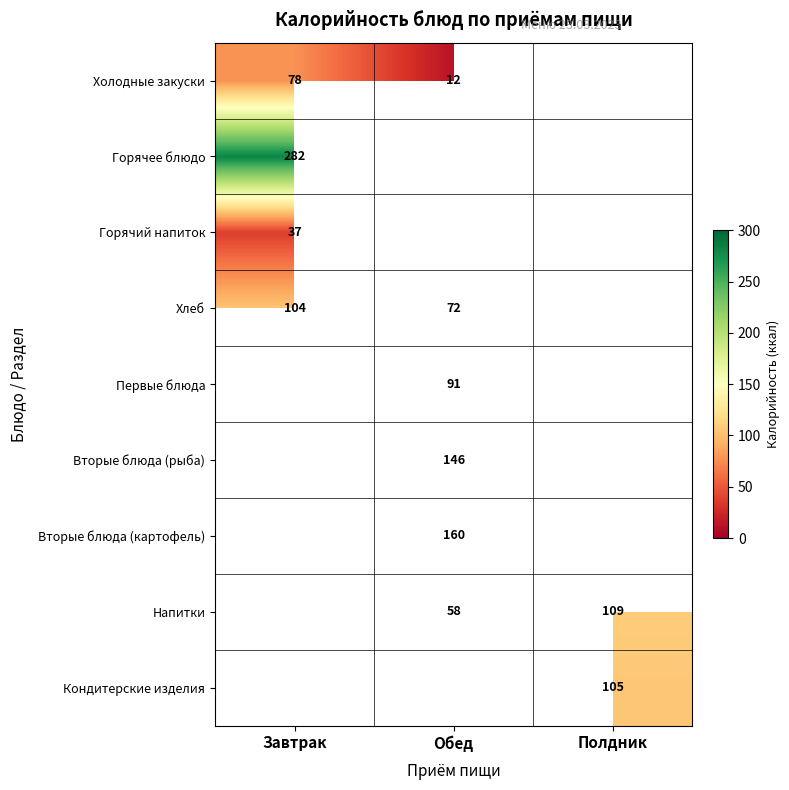

Between Обед and Завтрак, which is larger?

Завтрак